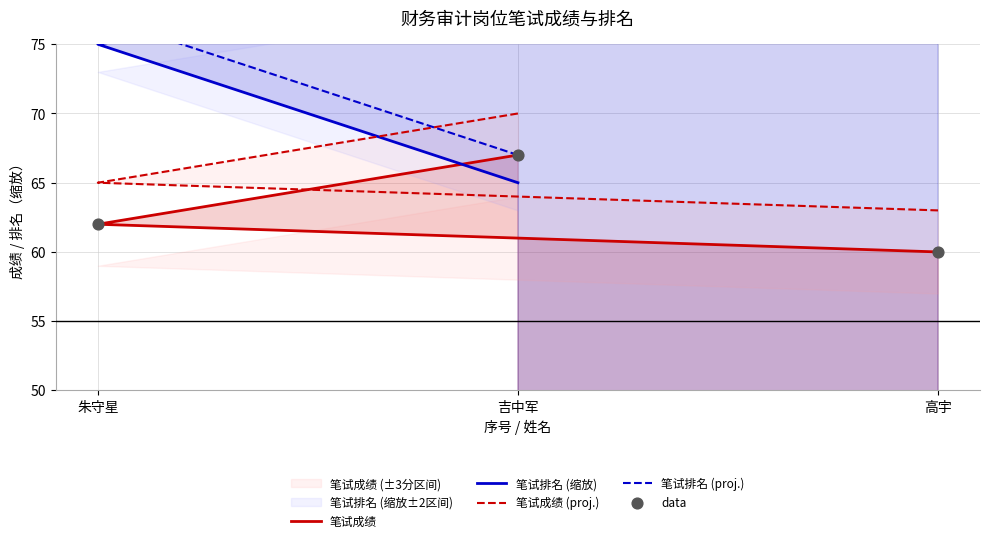

Which series reaches the maximum Y coordinate?

笔试排名 (proj.)